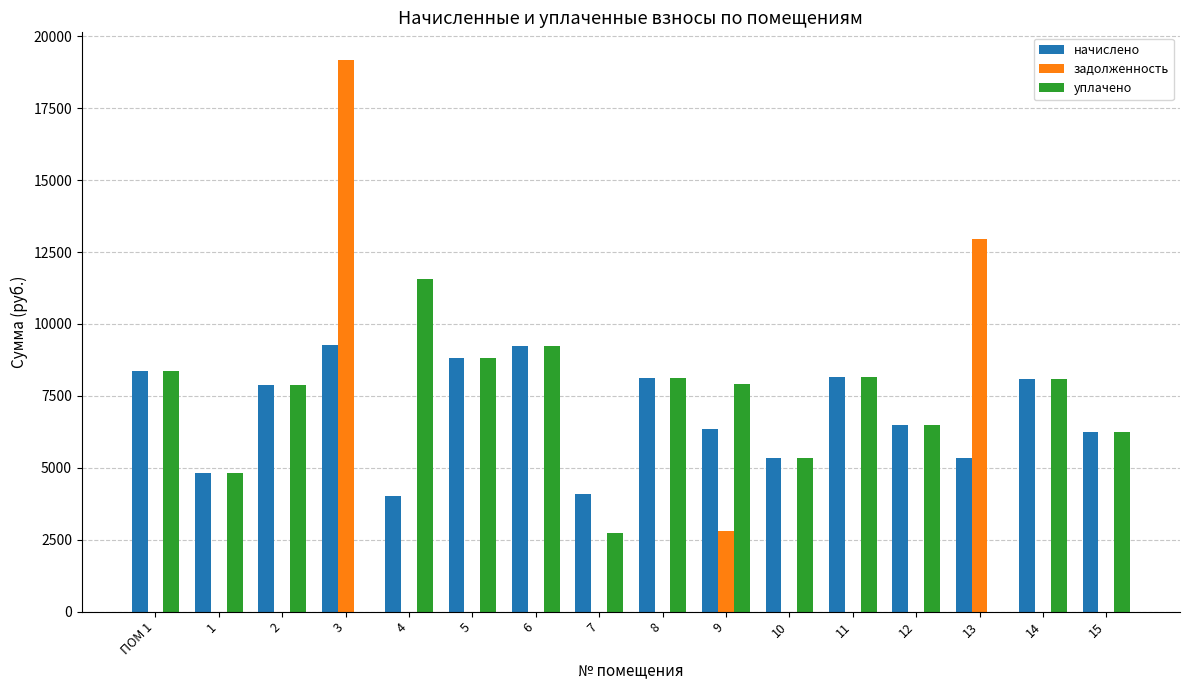

Which series changed the most between 3 and 11?

задолженность